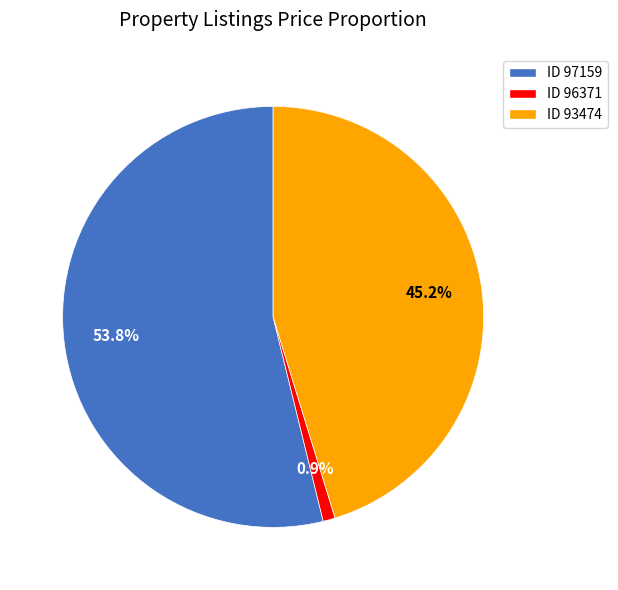

Which has a higher value, ID 97159 or ID 93474?

ID 97159